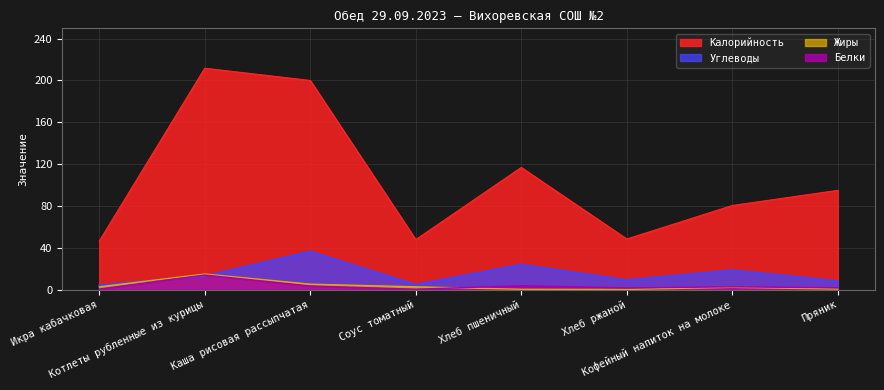

List the series in order of their peak value, highest first.

Калорийность, Углеводы, Жиры, Белки